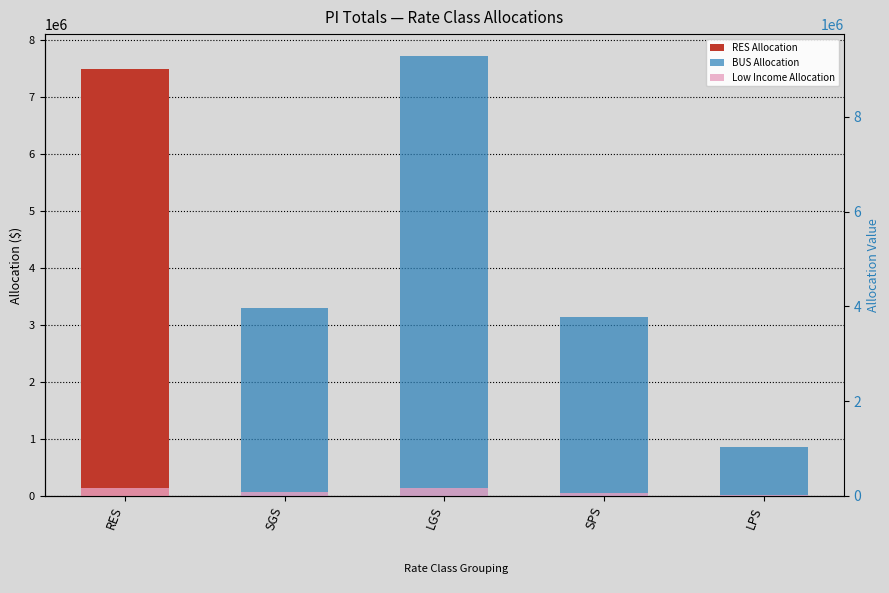

Which category has the highest value in the BUS Allocation series?

LGS